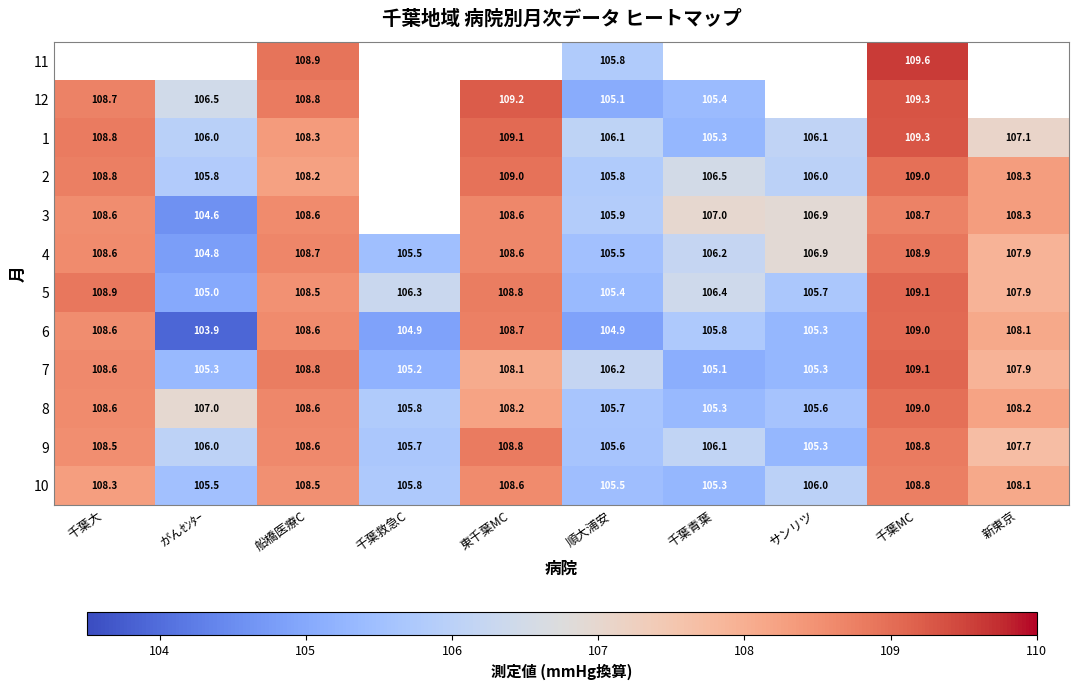

Where is 7 nearest to the value 107?

順大浦安